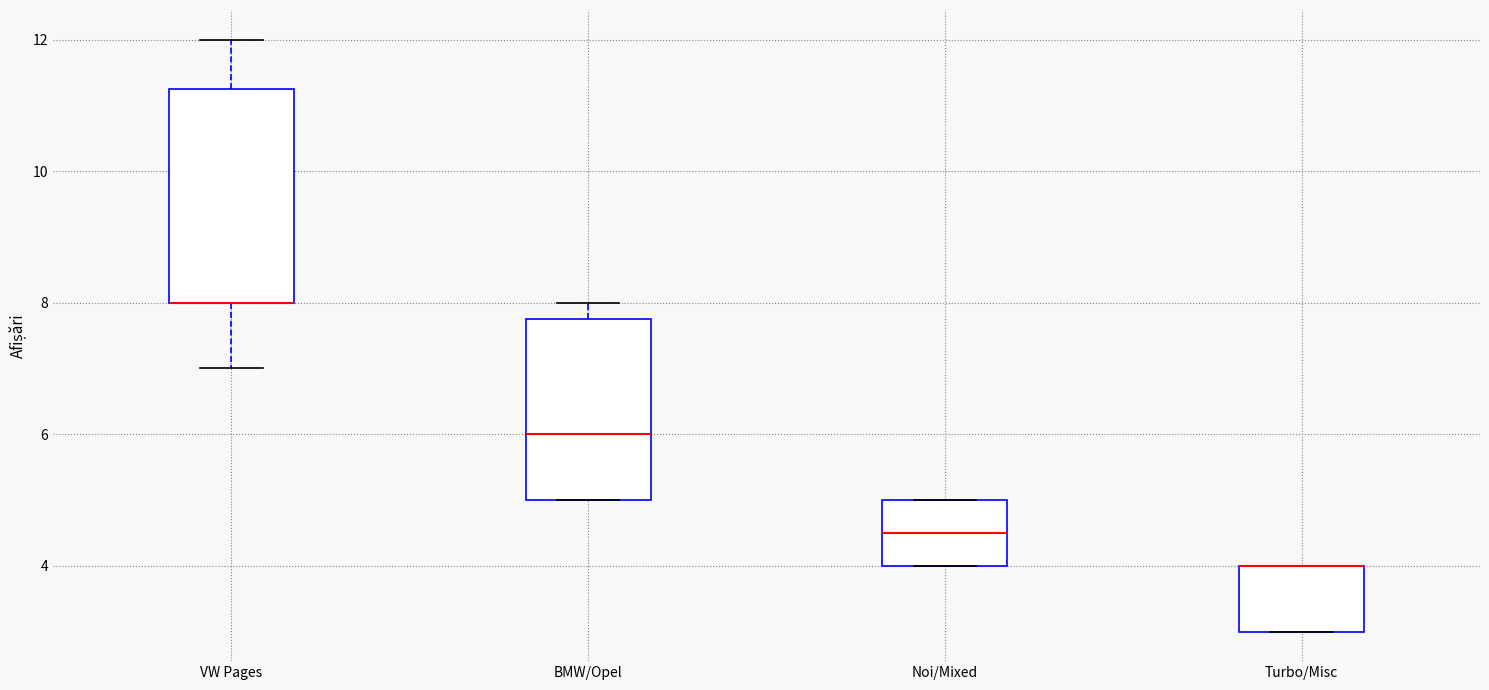

Reading left to right, read every box against the y-axis: the position of its median line, the range the box covers, and the ends of its whiskers. The values are not printed on the chart, so give them approximately, as read against the axis.

VW Pages: median 8.0 (drawn on the box's lower edge), box 8.0 to 11.2, whiskers 7.0 to 12.0
BMW/Opel: median 6.0, box 5.0 to 7.8, whiskers 5.0 to 8.0
Noi/Mixed: median 4.6, box 4.0 to 5.0, whiskers 4.0 to 5.0
Turbo/Misc: median 4.0 (drawn on the box's upper edge), box 3.0 to 4.0, whiskers 3.0 to 4.0